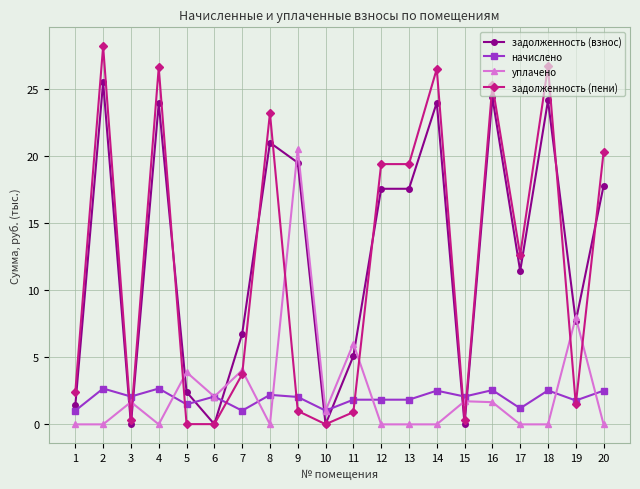

Between which two adjacent categories do задолженность (взнос) and задолженность (пени) first intersect?

4 and 5